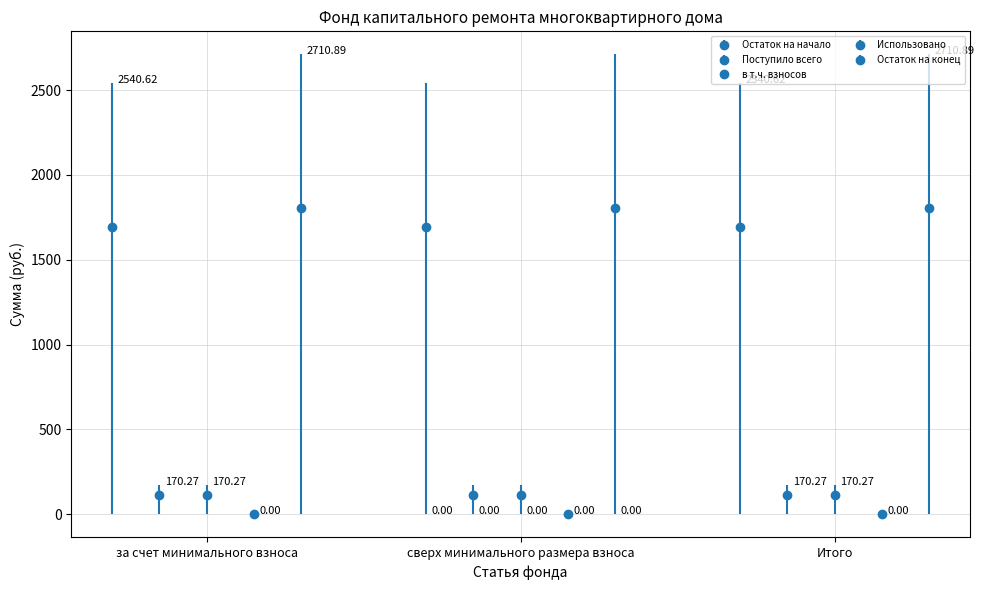

What is the sum of all Остаток на конец values?

5421.8